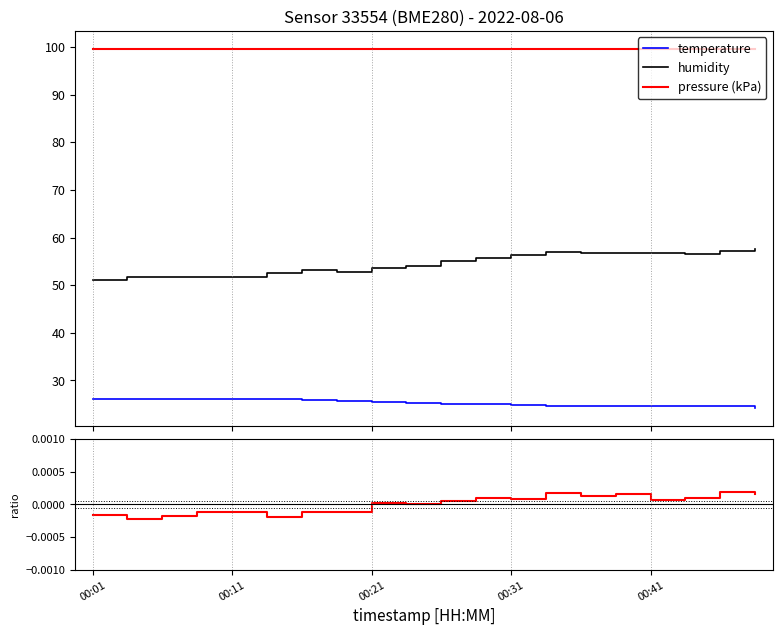

True or false: pressure ratio and temperature intersect in this chart.

False